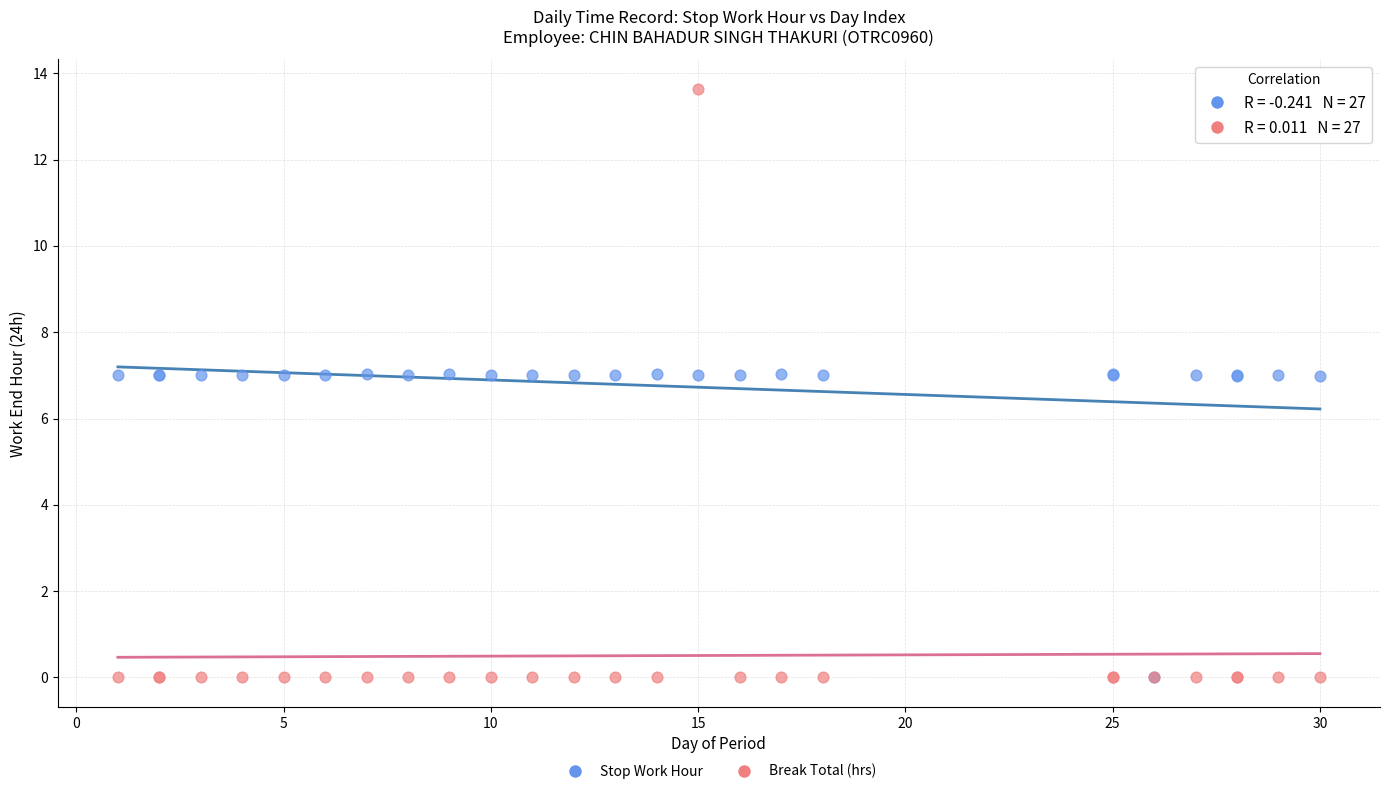

What are all the series names shown in the legend?

Stop Work Hour, Break Total (hrs)